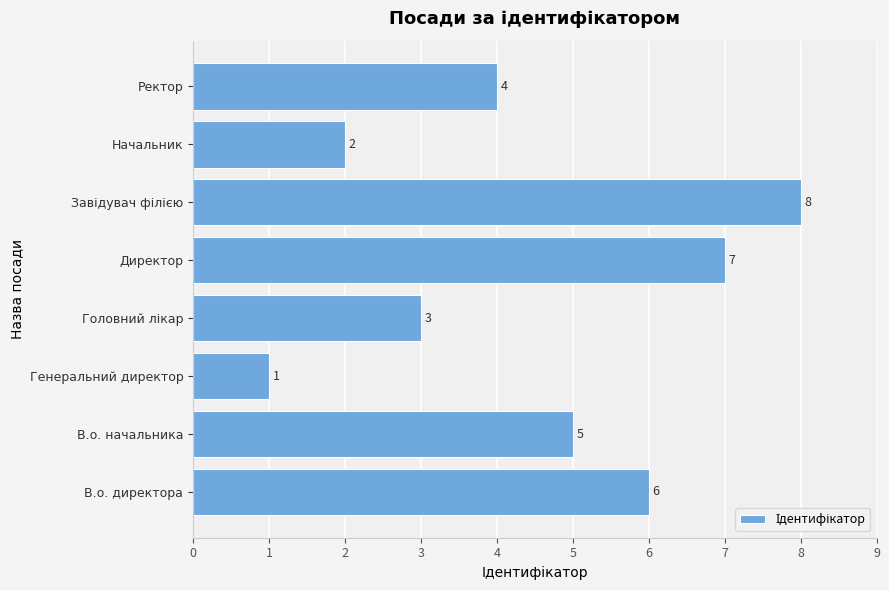

The value at В.о. директора is 6. True or false?

True